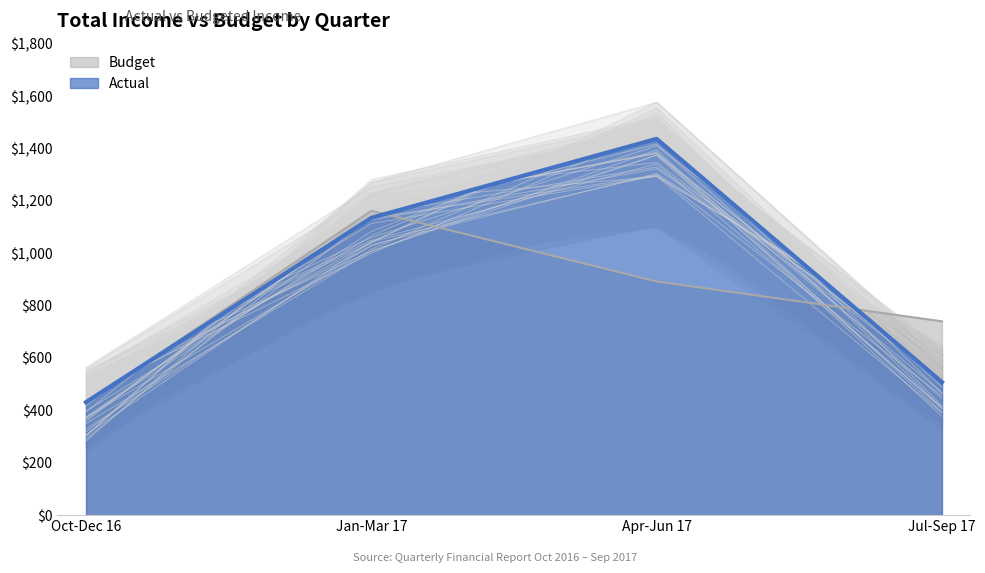

At which category is the sum across all series the highest?

Apr-Jun 17